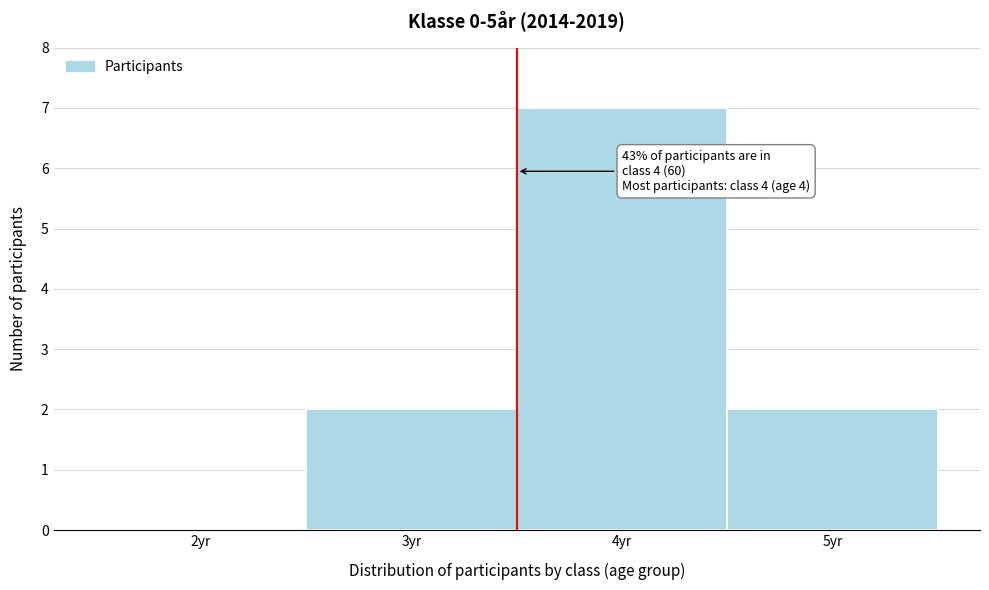

Reading left to right, transcribe all the data shown in this chart.

2yr=0	3yr=2	4yr=7	5yr=2